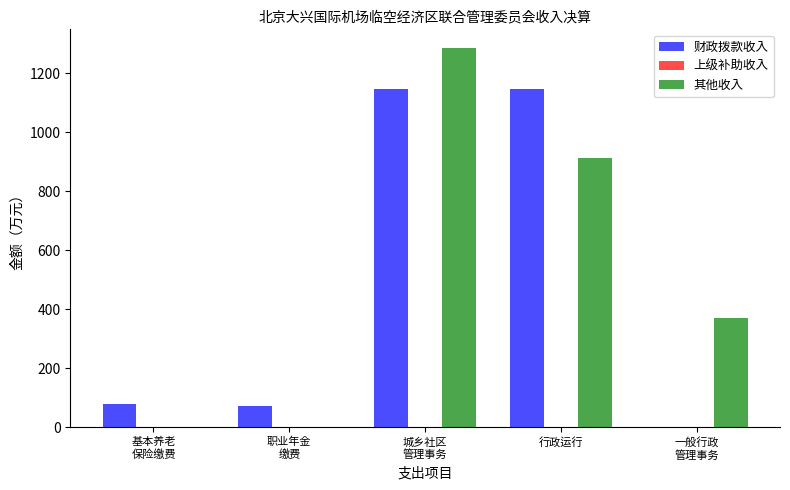

Is the value of 财政拨款收入 at 行政运行 greater than the value of 其他收入 at 行政运行?

Yes